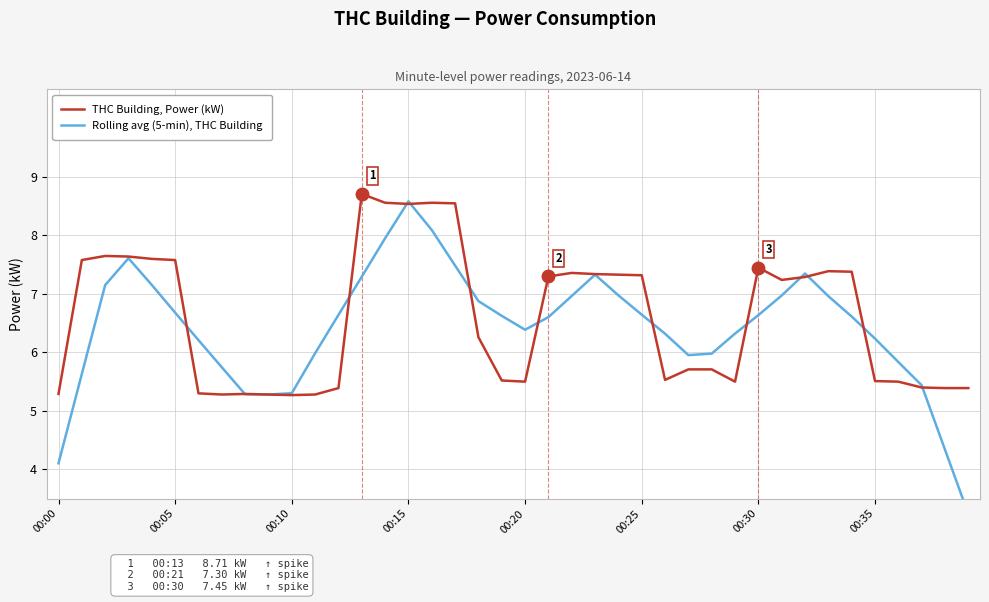

True or false: THC Building, Power (kW) and Rolling avg (5-min), THC Building cross at least once.

True